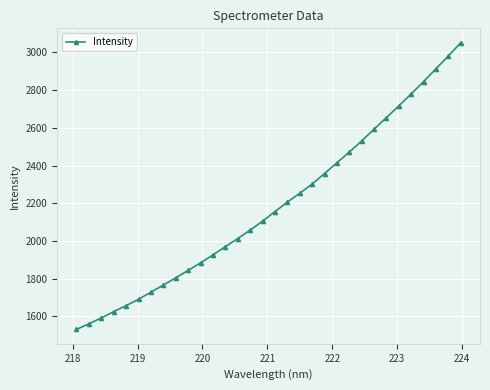

How many lines are shown in the chart?

1